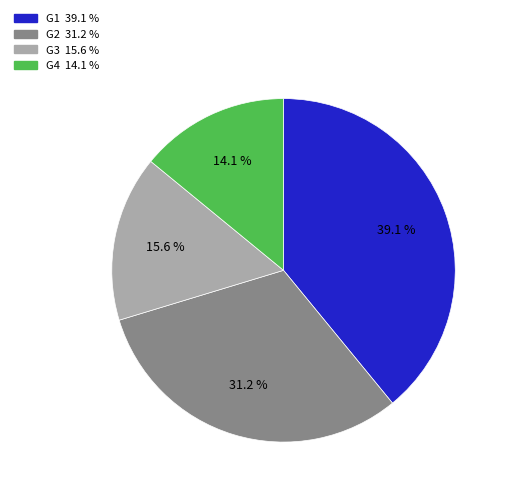

To the nearest percent, what is the difference between the G3 and G4 slice percentages?

2%